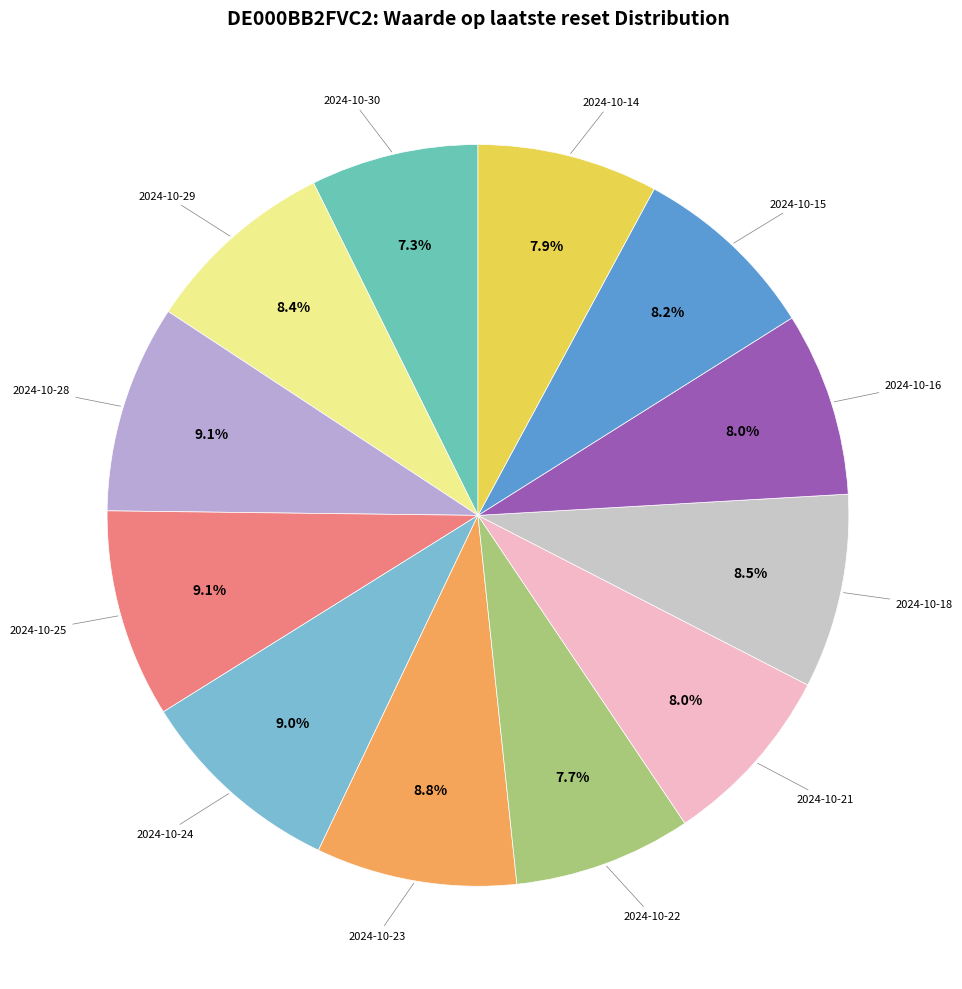

How many segments does this pie chart have?

12